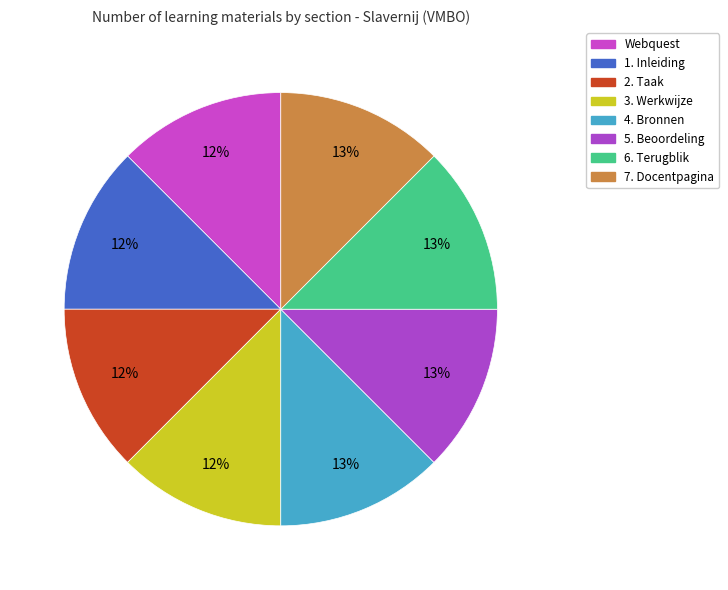

To the nearest percent, what portion does 7. Docentpagina represent?

13%